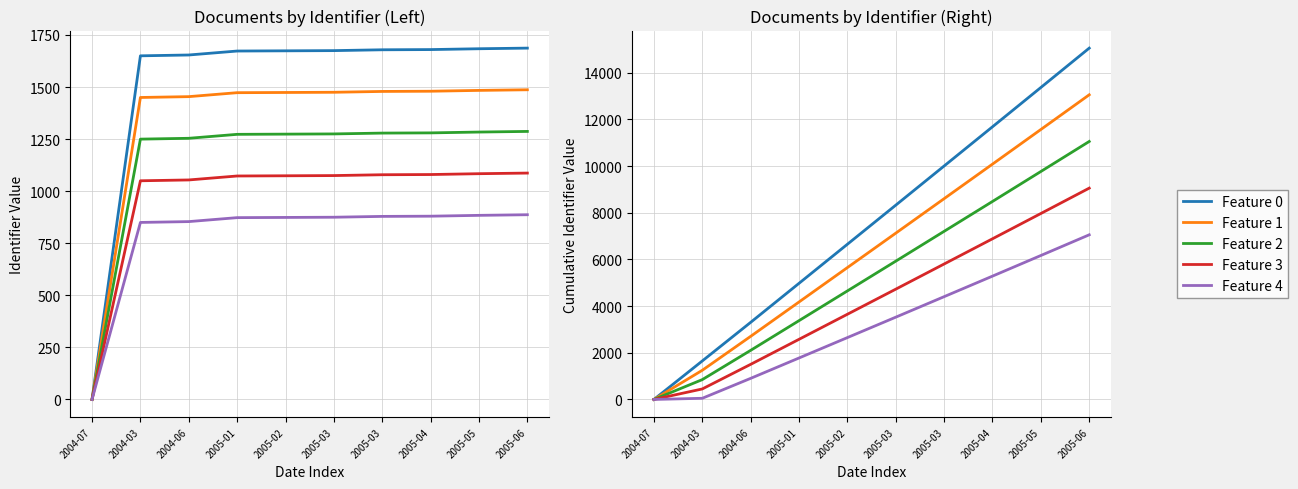

True or false: Feature 3 has more than 1 points higher than both neighbors.

False